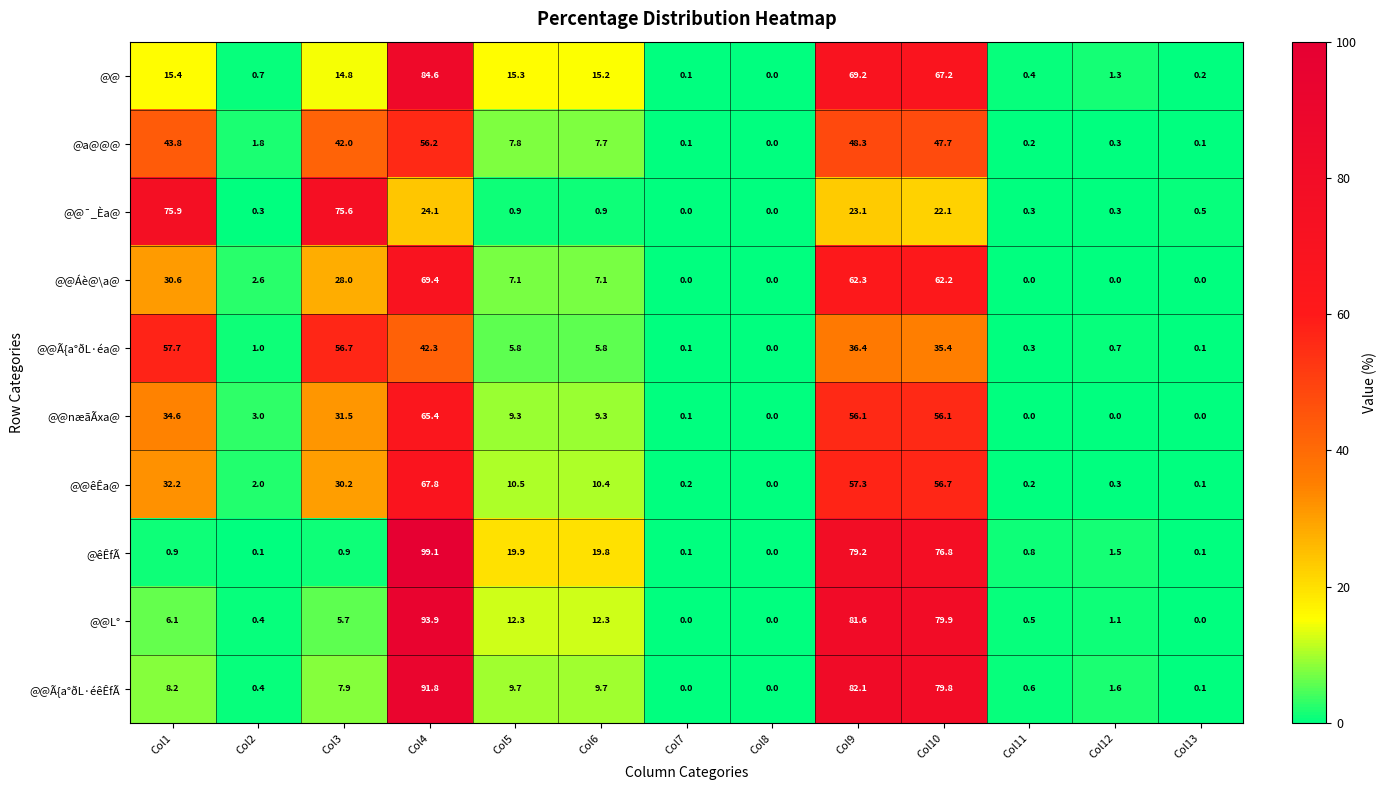

Which label corresponds to the largest value in the chart?

Col4